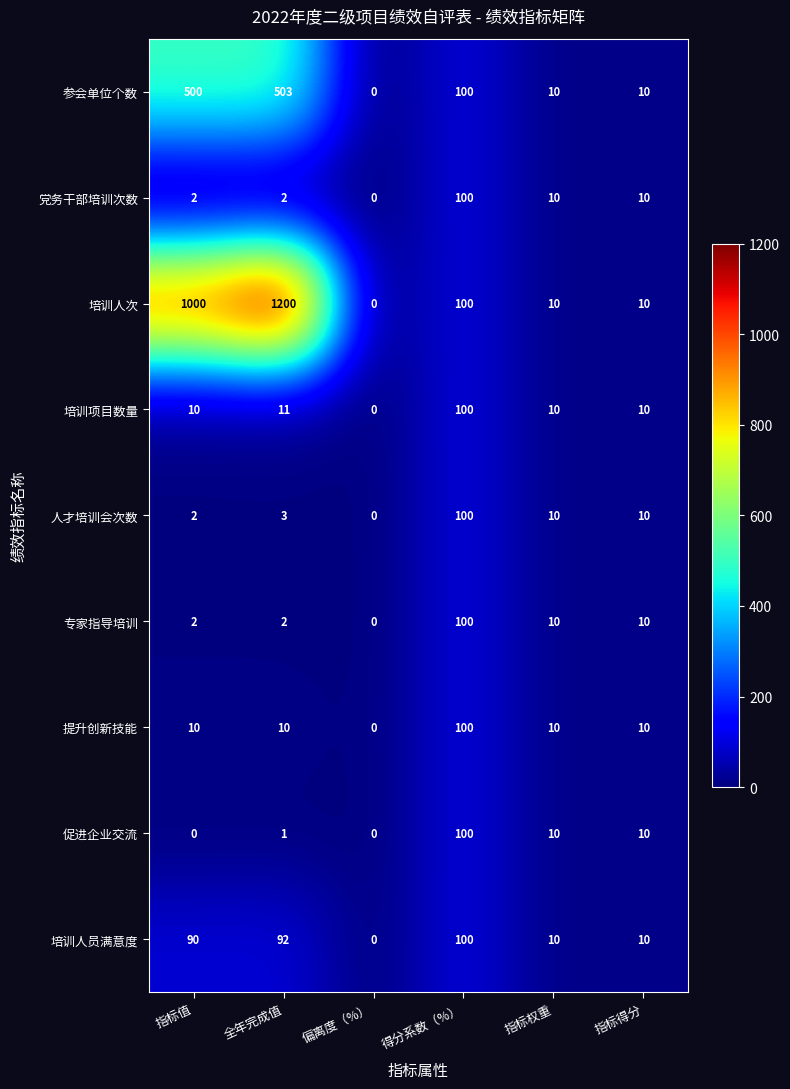

What is the difference between the maximum and minimum values in the 培训人次 series?

1200